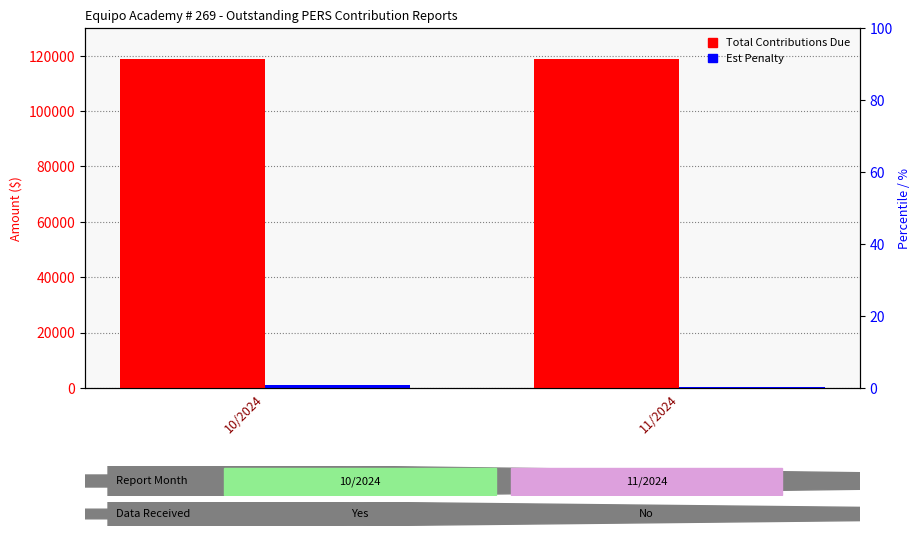

Is the value of Total Contributions Due at 10/2024 greater than the value of Est Penalty at 10/2024?

Yes